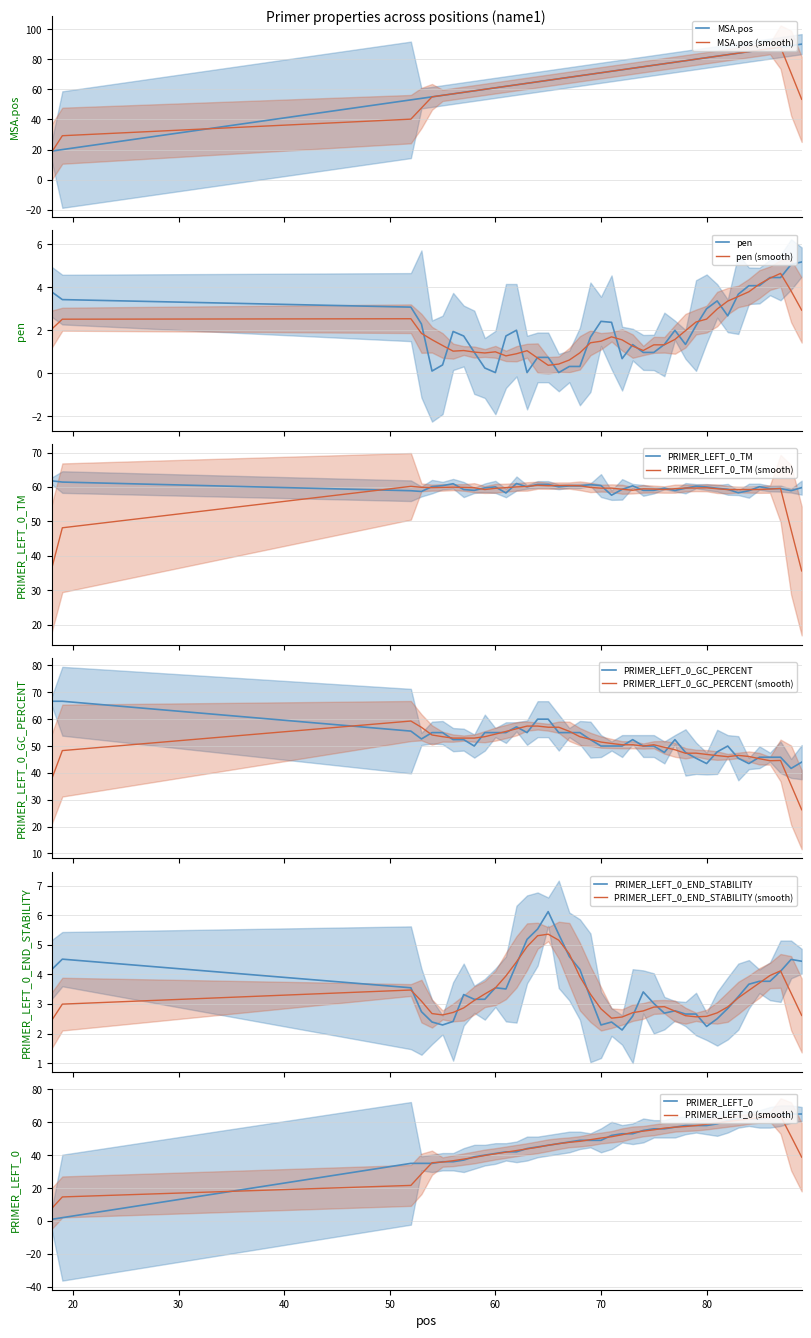

True or false: PRIMER_LEFT_0_END_STABILITY has a value of 4.5 at 88.

True